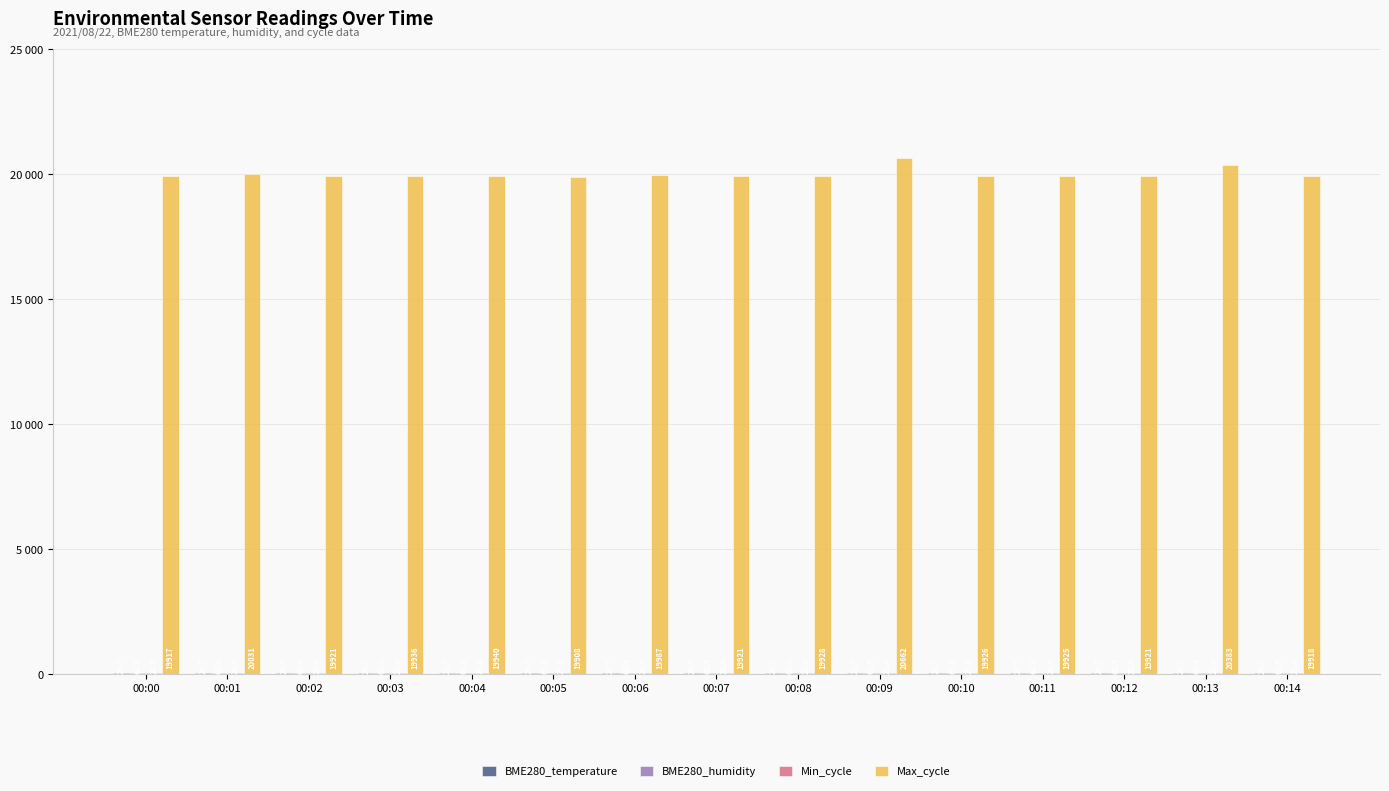

Which series has the largest total across all categories?

Max_cycle